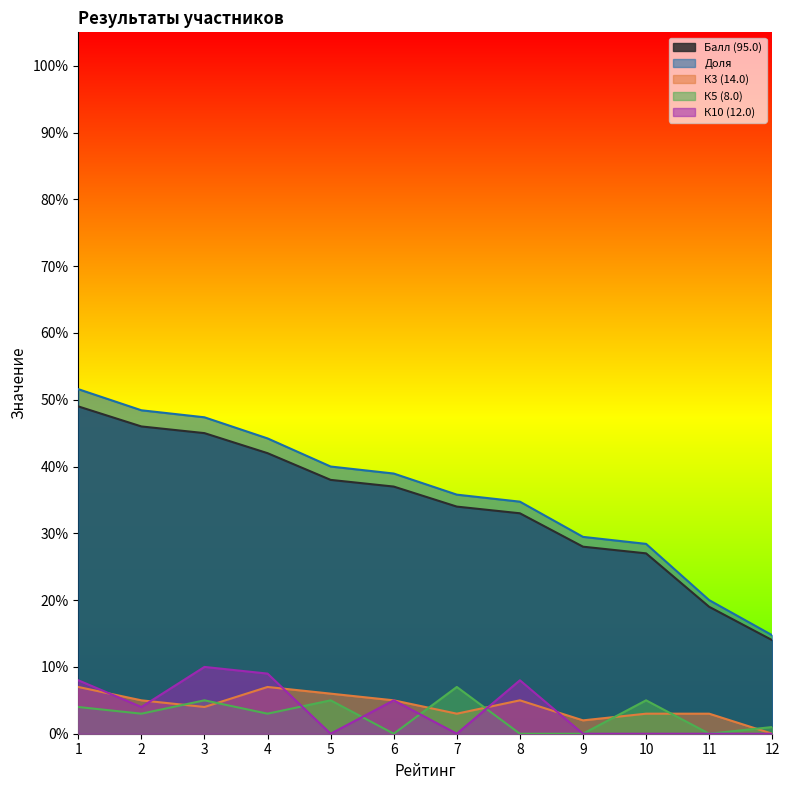

What is the value of the К5 (8.0) point at the 7th from the left?

7.0